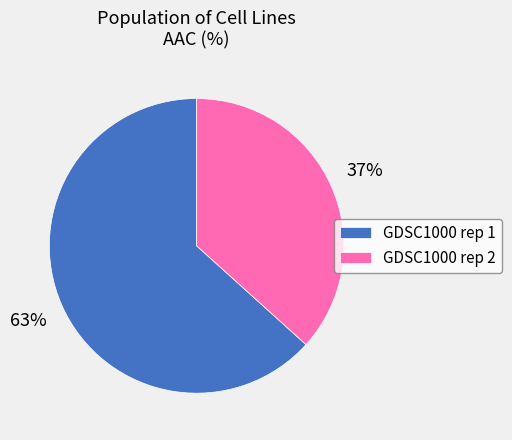

Which slice is the largest?

GDSC1000 rep 1